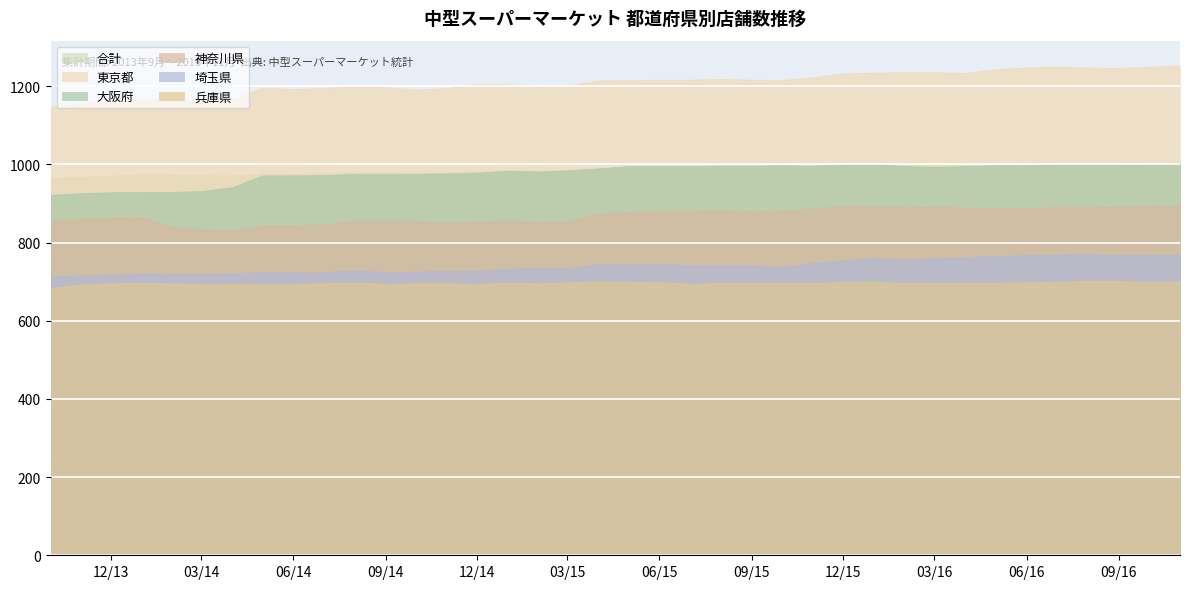

True or false: 埼玉県 and 合計 cross at least once.

False